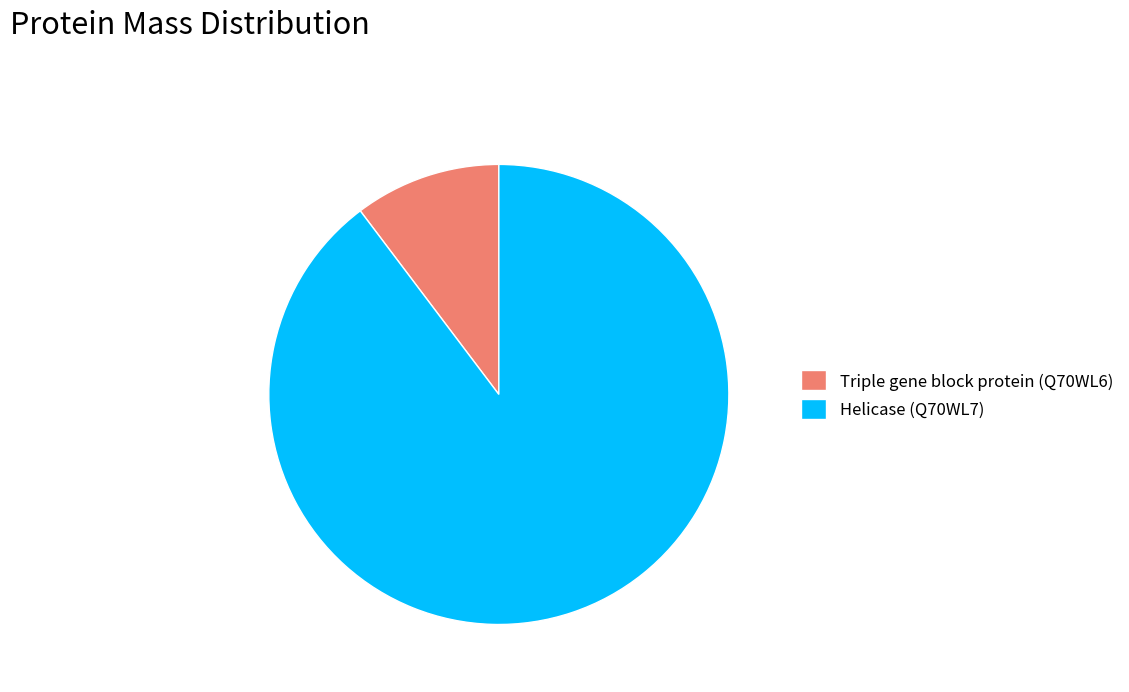

Do Triple gene block protein (Q70WL6) and Helicase (Q70WL7) together represent more than half of the pie?

Yes